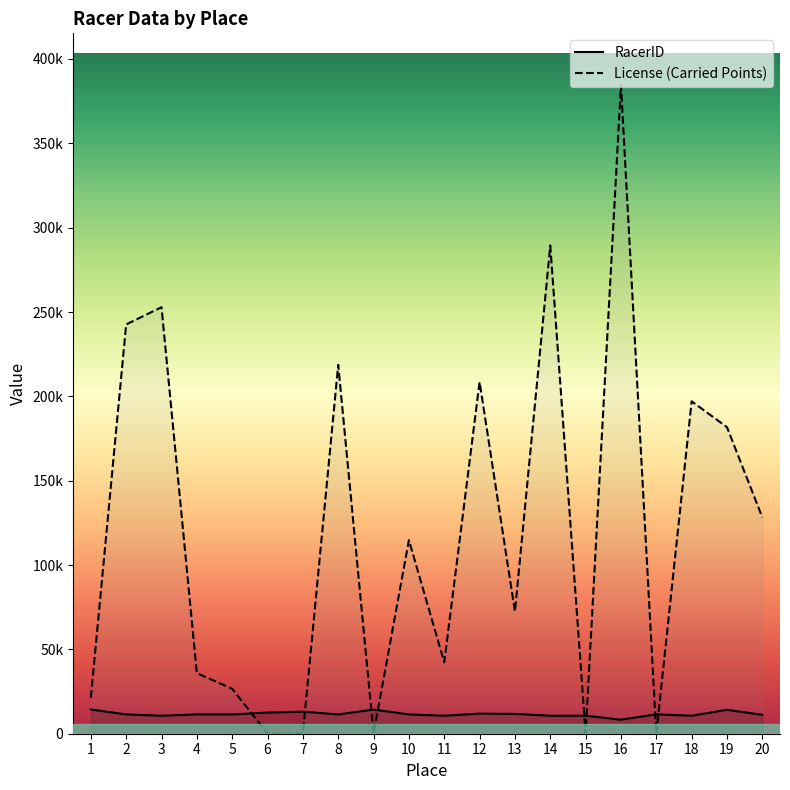

At how many categories does at least one series exceed 287307?

2